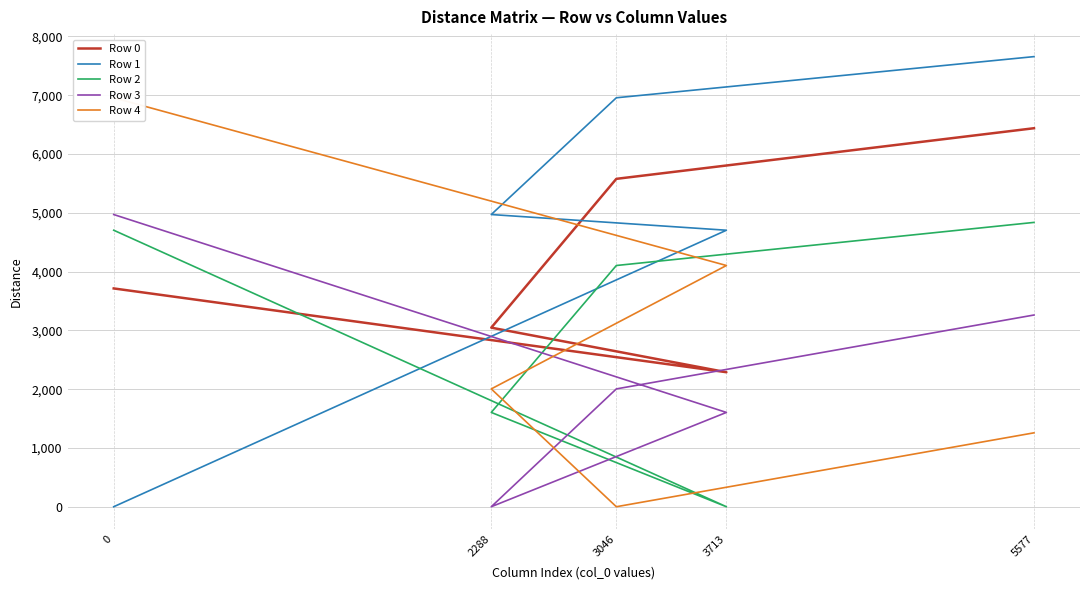

Between 3046 and 5577, which series saw the biggest shift?

Row 3